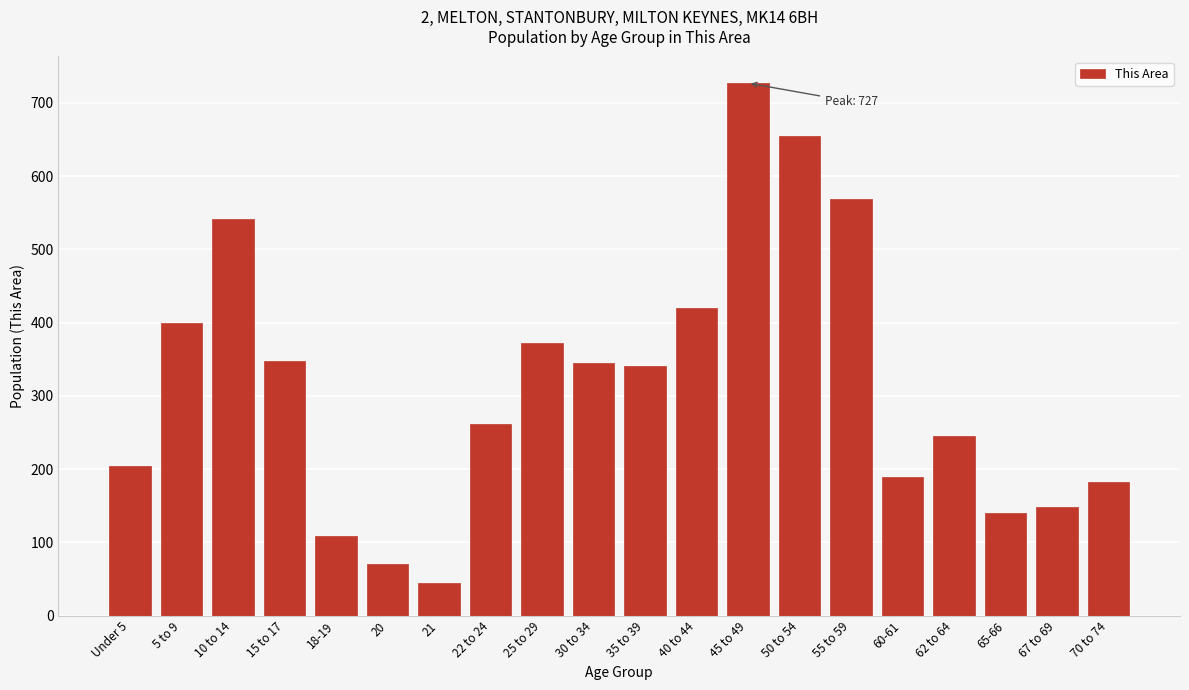

What is the ratio of the value at 35 to 39 to the value at 62 to 64?

1.4